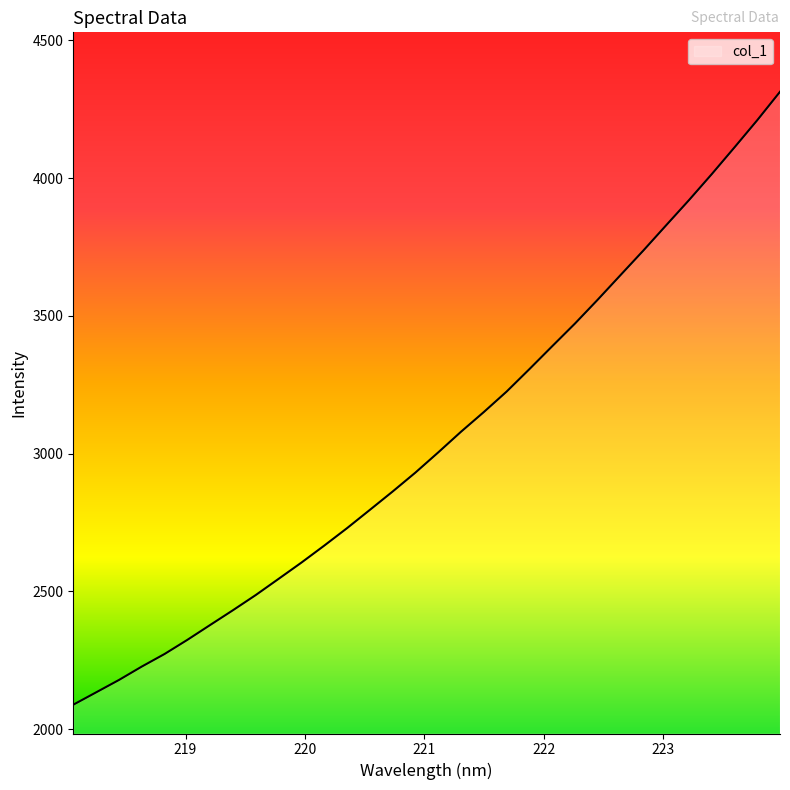

True or false: the data has more than 0 interior local peaks.

False